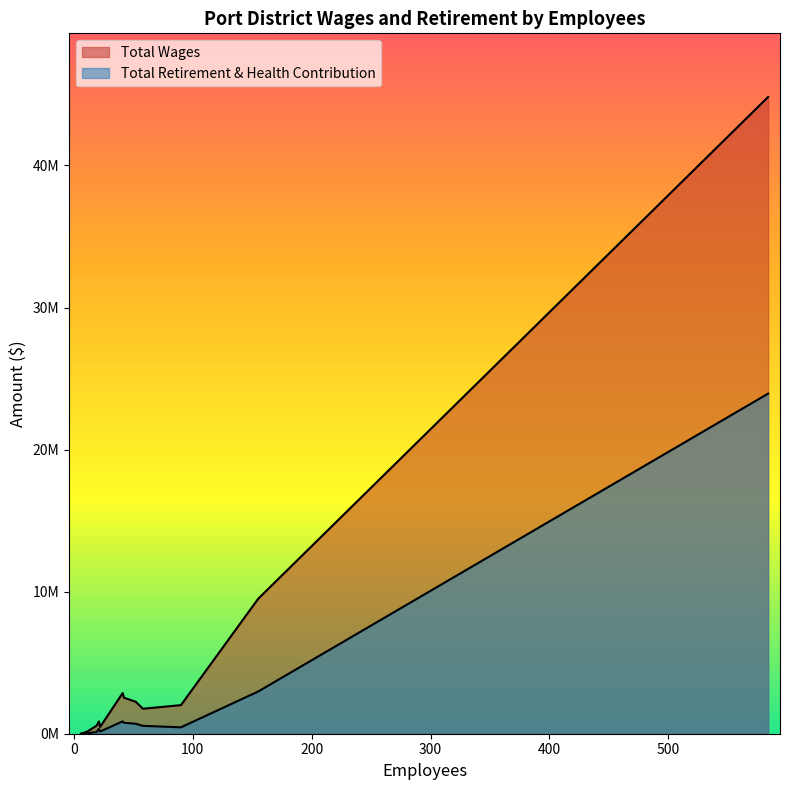

What position from the right is 58?

6